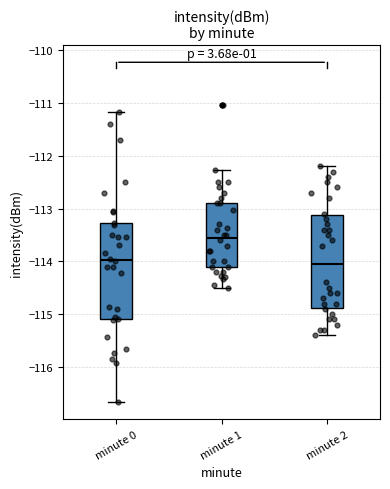

Reading left to right, transcribe this box plot: for each box, give where its median line is, the range the box spans, and where its two whiskers end, as read against the y-axis. The values are not printed on the chart, so give them approximately, as read against the axis.

minute 0: median -114.0, box -115.1 to -113.3, whiskers -116.7 to -111.2
minute 1: median -113.5, box -114.1 to -112.9, whiskers -114.5 to -112.3
minute 2: median -114.0, box -114.9 to -113.1, whiskers -115.4 to -112.2